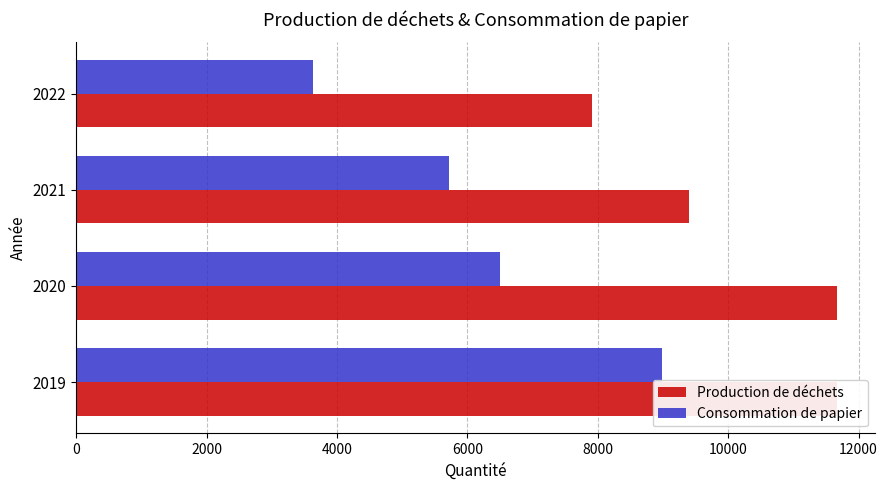

Are the bars horizontal?

Yes